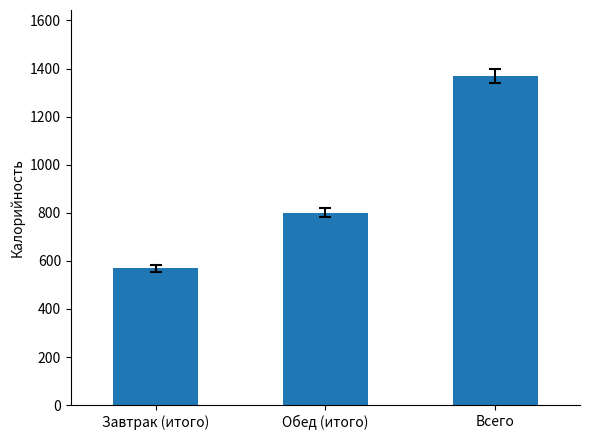

List the labels in order of value, largest first.

Всего, Обед (итого), Завтрак (итого)